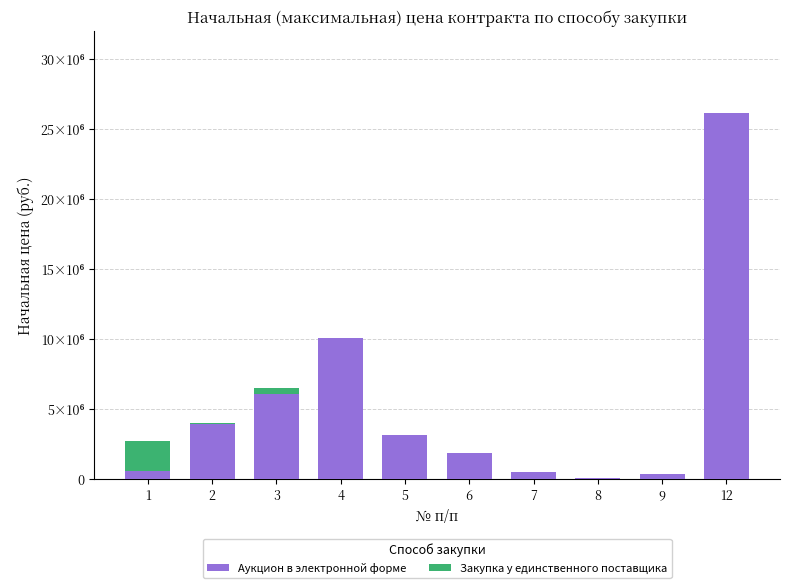

The value of Аукцион в электронной форме at 6 is 1860842.4. True or false?

True